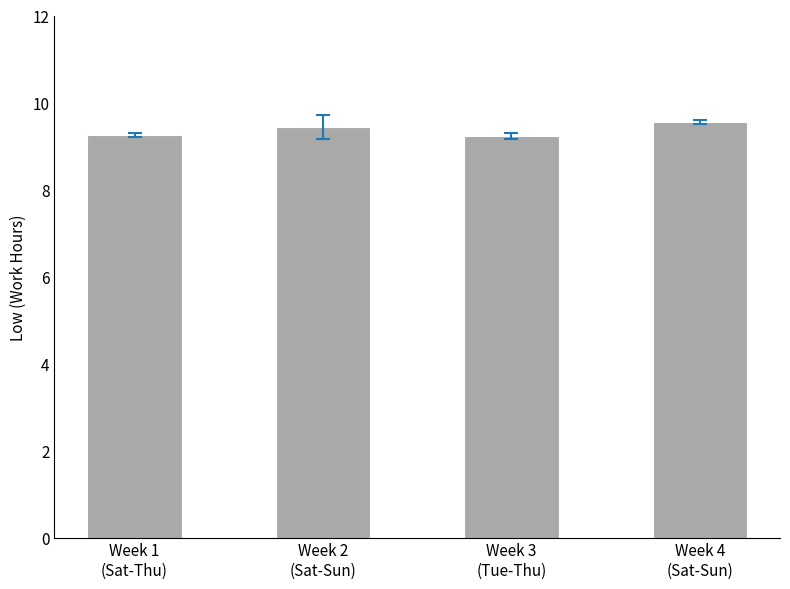

Is it true that the value at Week 3
(Tue-Thu) is 5.2?

False